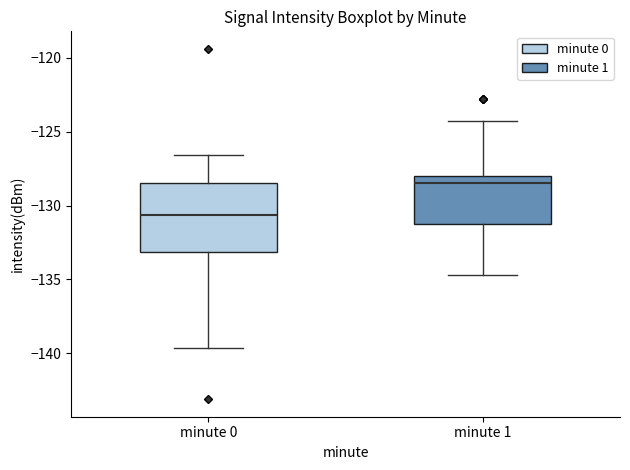

Which box has the lowest median line?

minute 0